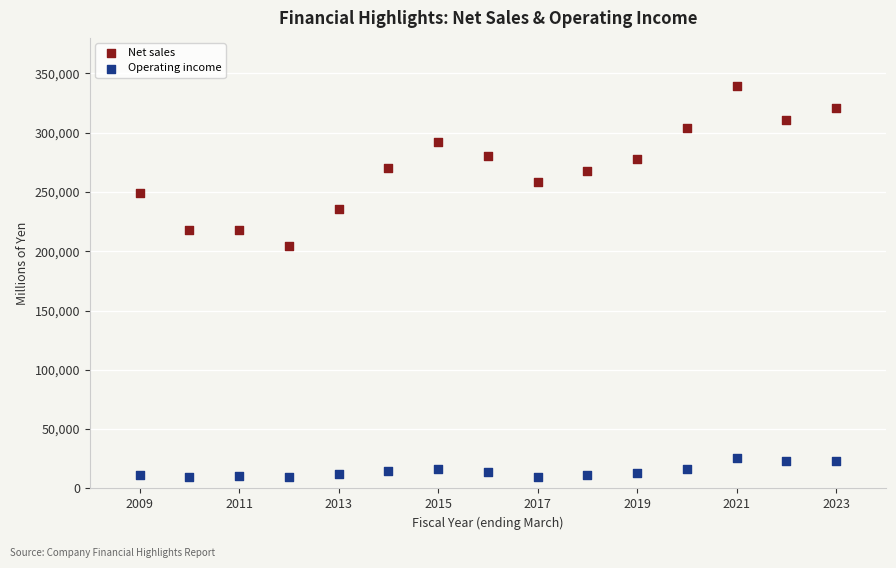

Across all series, what Y value is closest to 174428?

204658